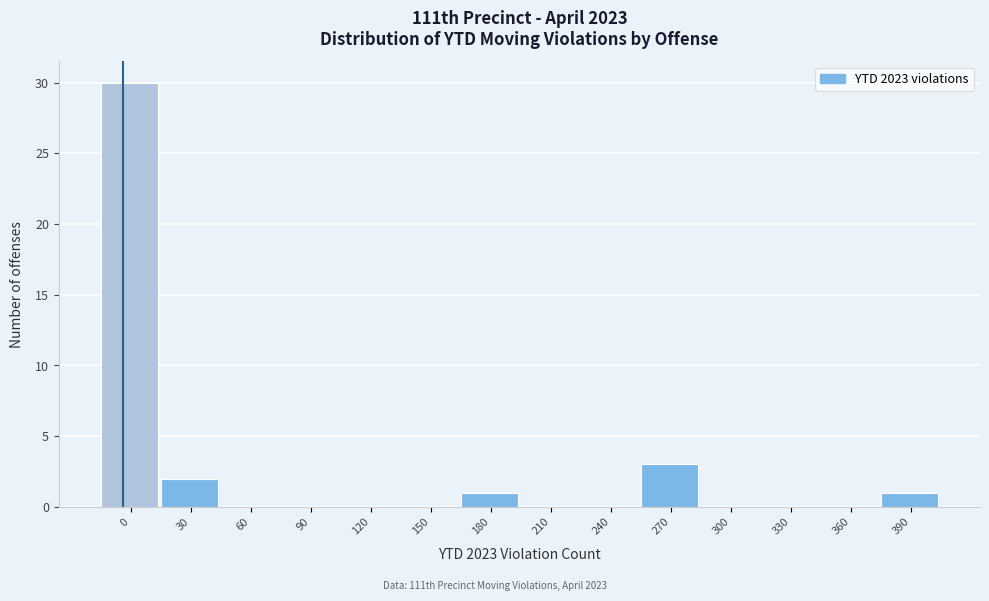

Reading right to left, transcribe all the data shown in this chart.

390=1	360=0	330=0	300=0	270=3	240=0	210=0	180=1	150=0	120=0	90=0	60=0	30=2	0=30